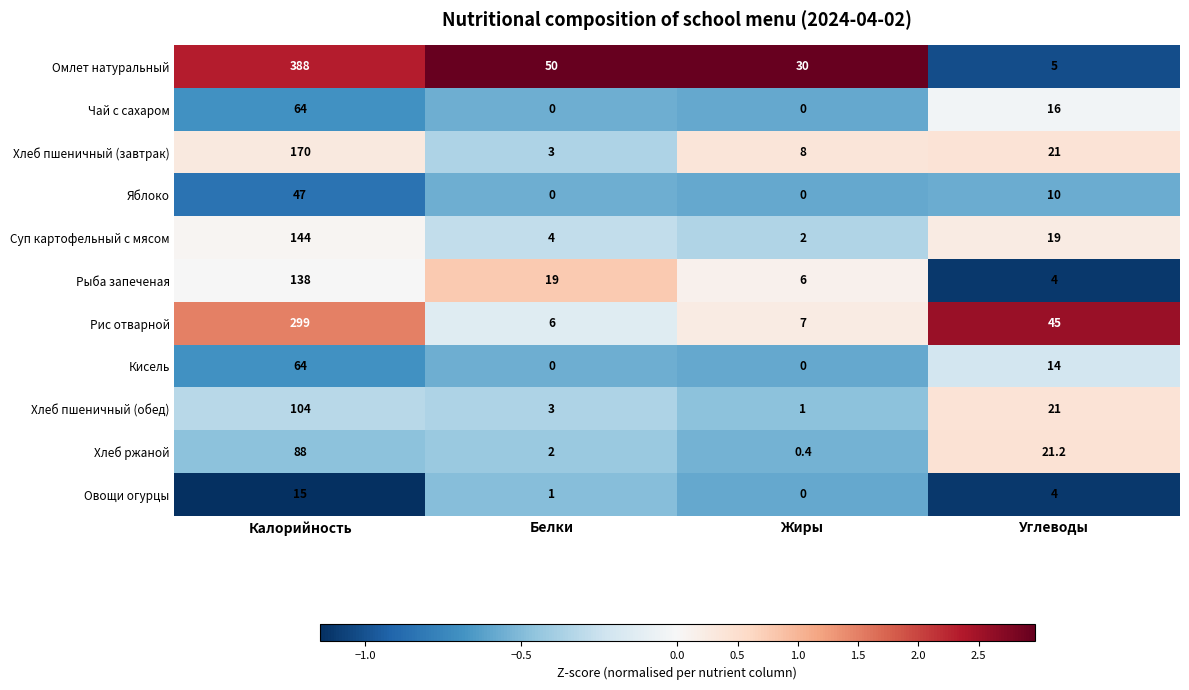

How many distinct data groups are displayed?

11